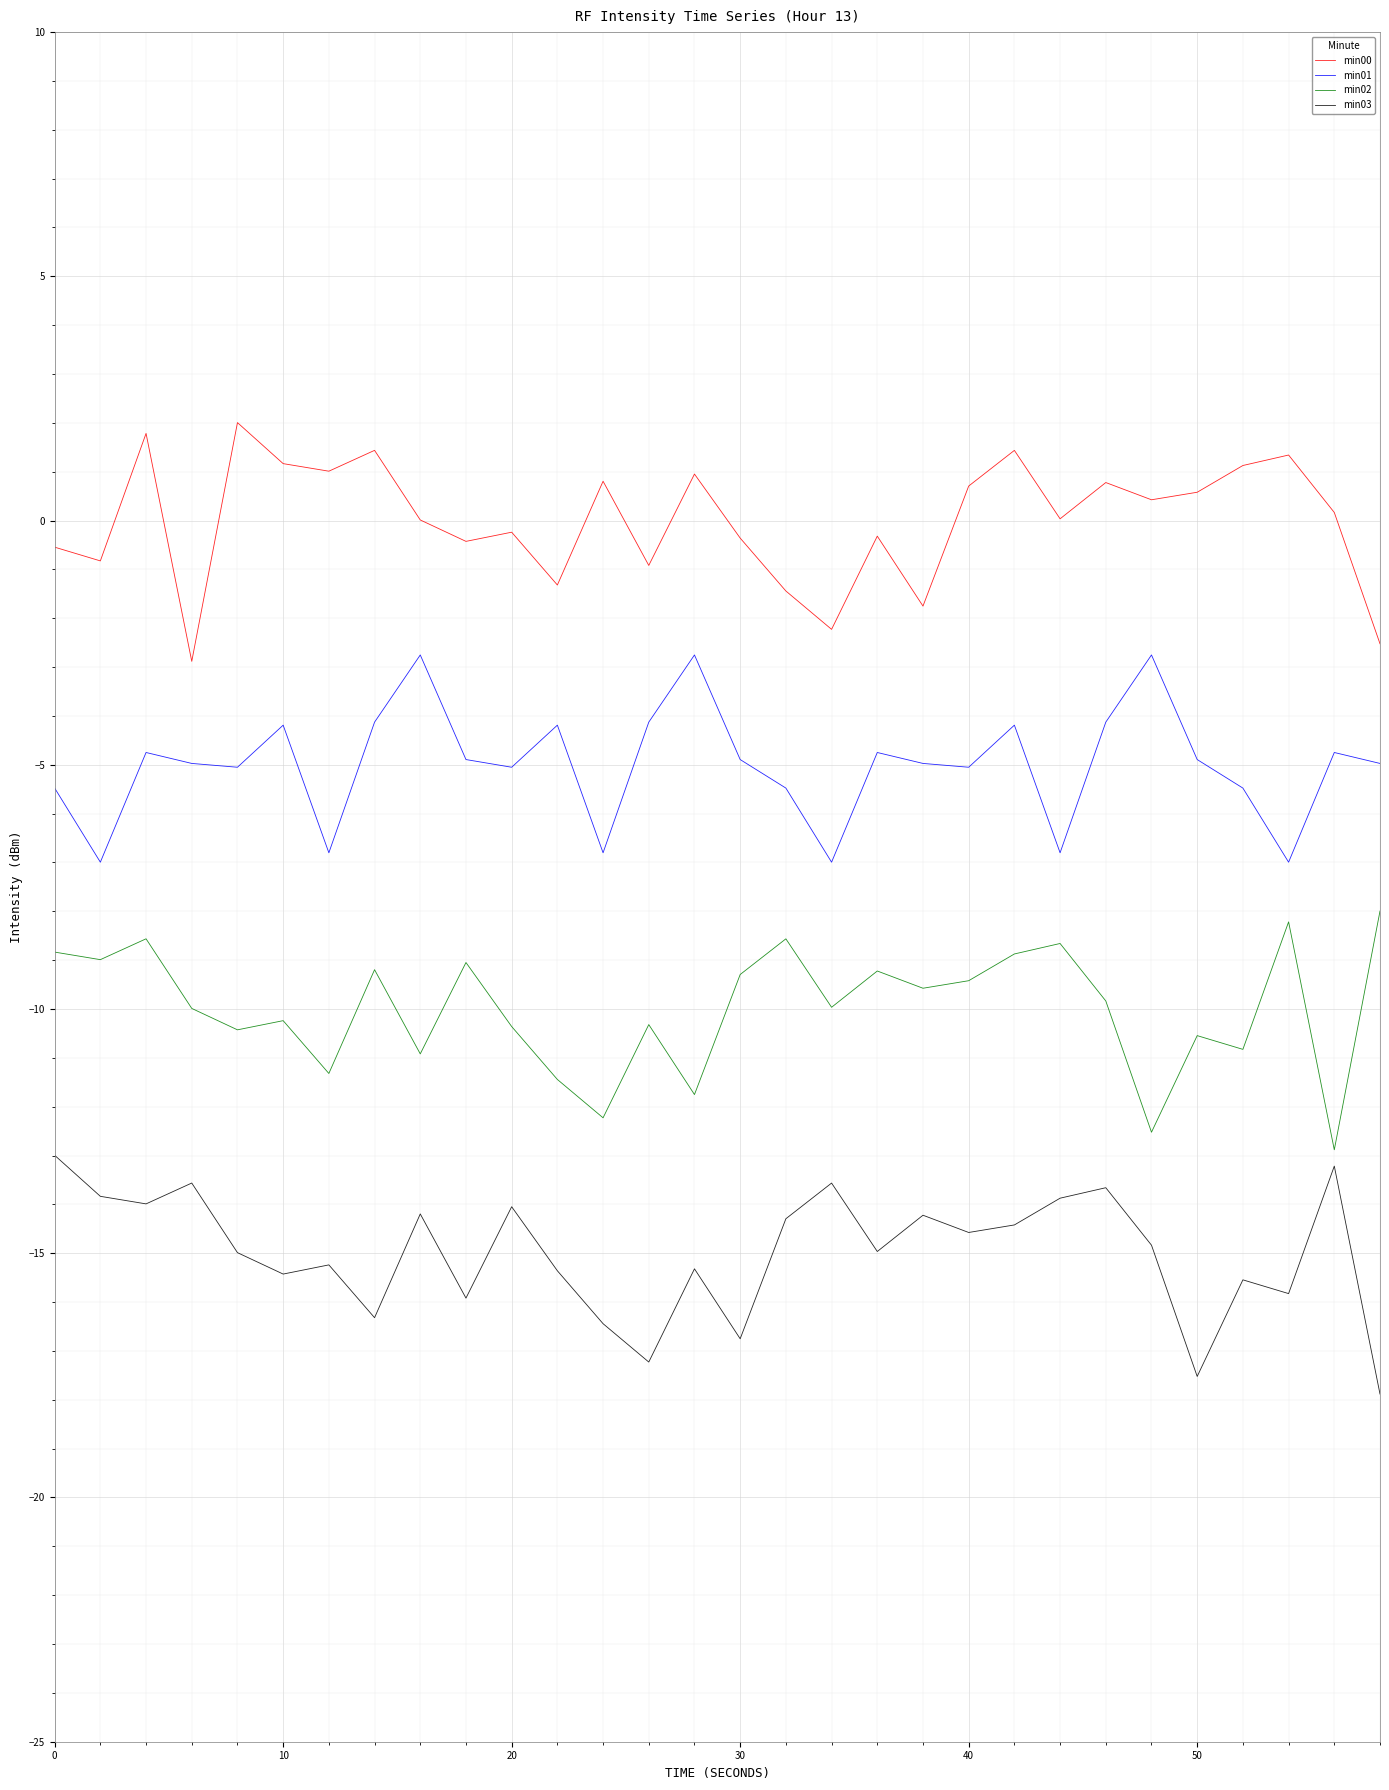

What is the minimum value for min02?

-12.9